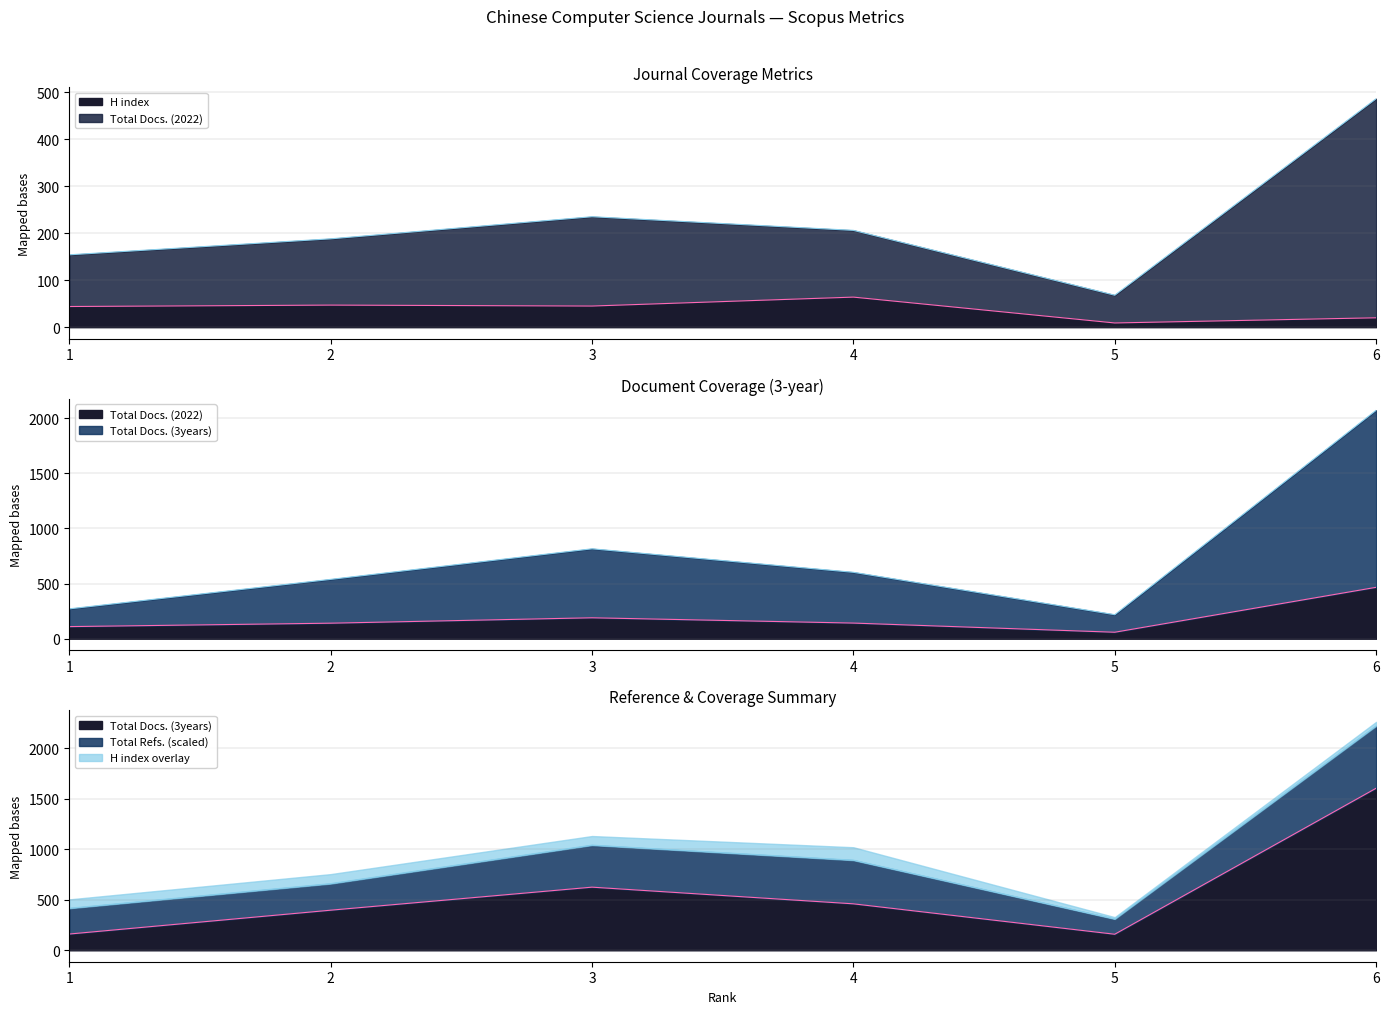

Which series changed the most between 2 and 6?

Total Docs. (3years)